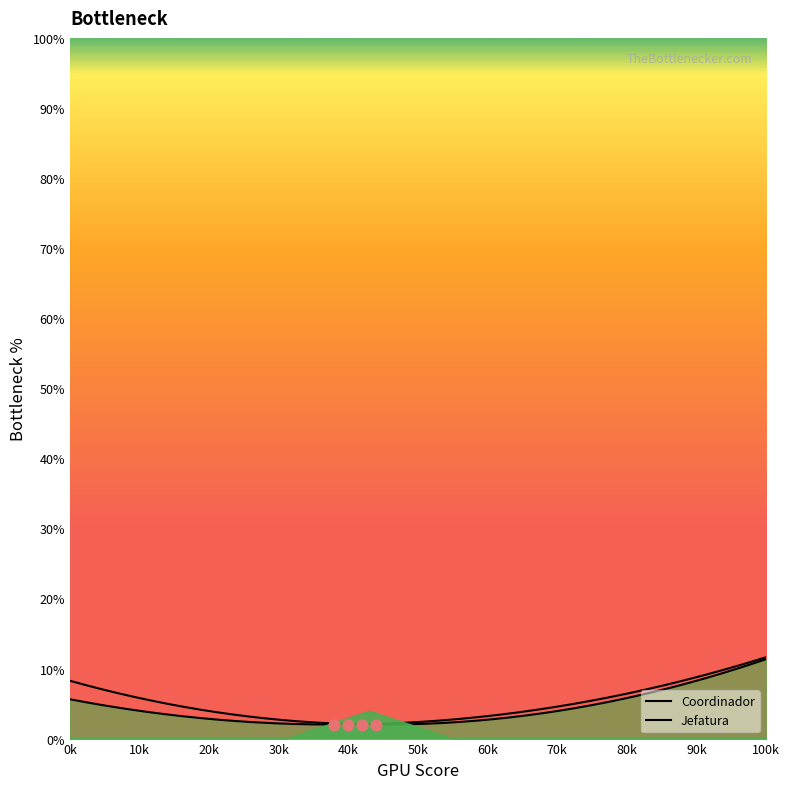

At how many categories does at least one series exceed 4?

15